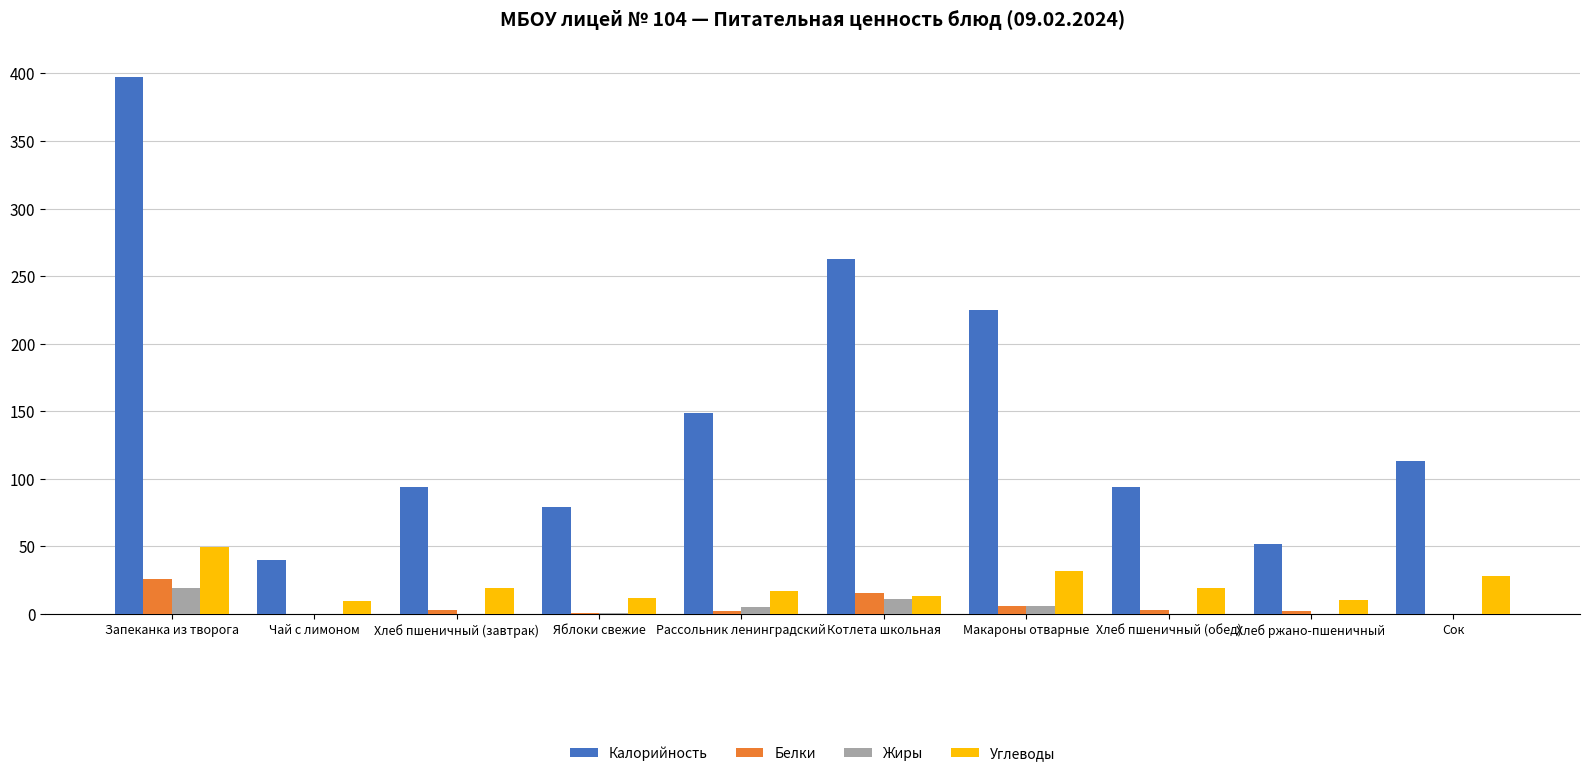

Read the Белки value at Котлета школьная.

15.3